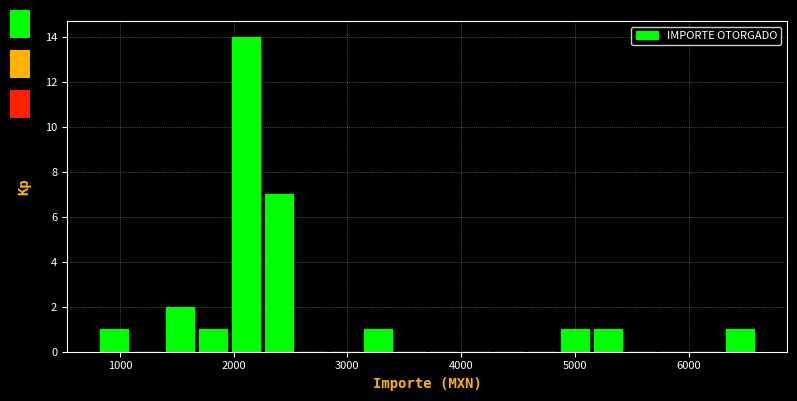

Read against the x-axis, roughly where is the centre of the tallest bar?

2100